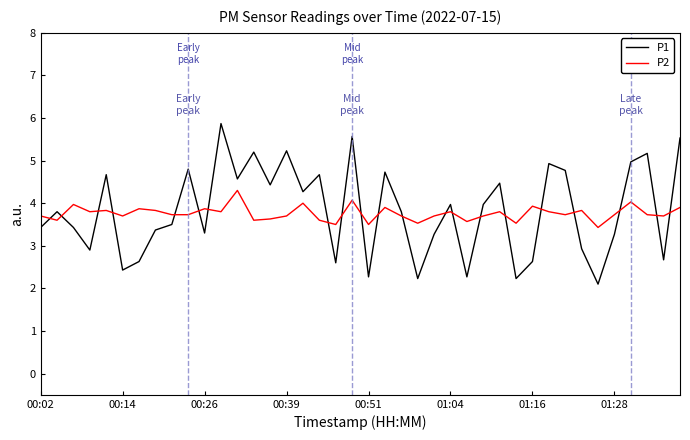

How many lines are shown in the chart?

2